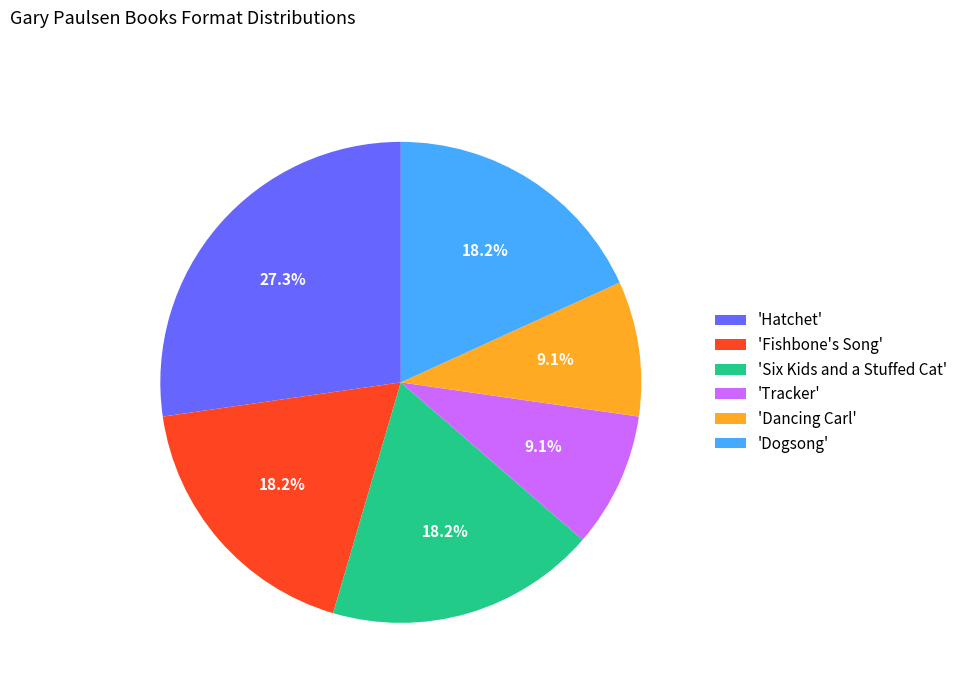

Count the number of slices in the pie.

6